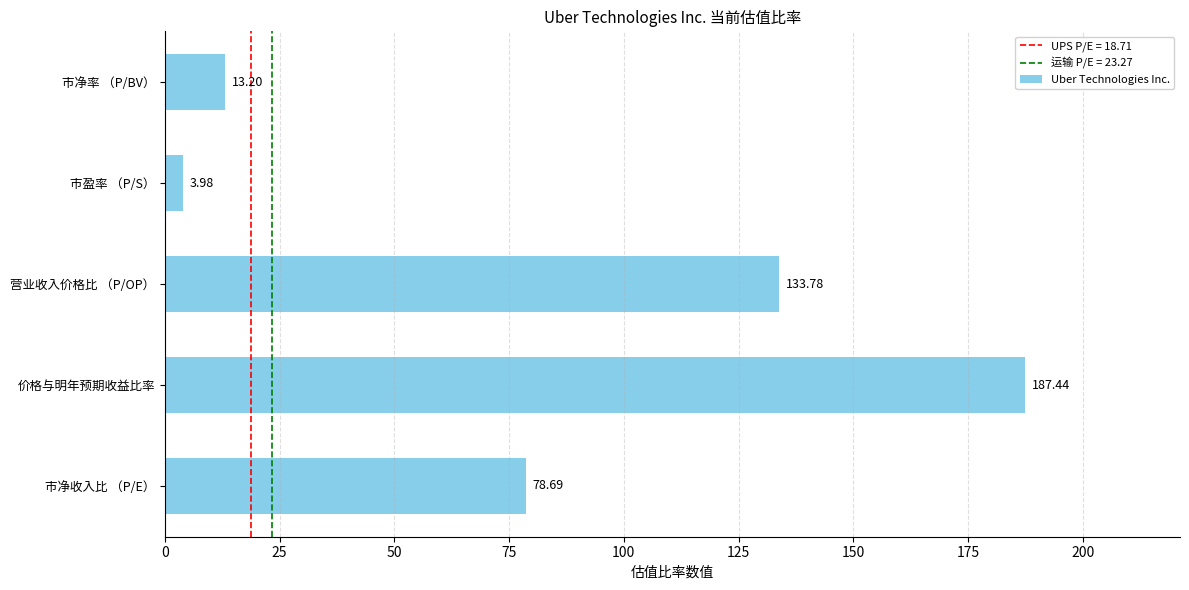

Which label corresponds to the smallest value in the chart?

市盈率 （P/S）